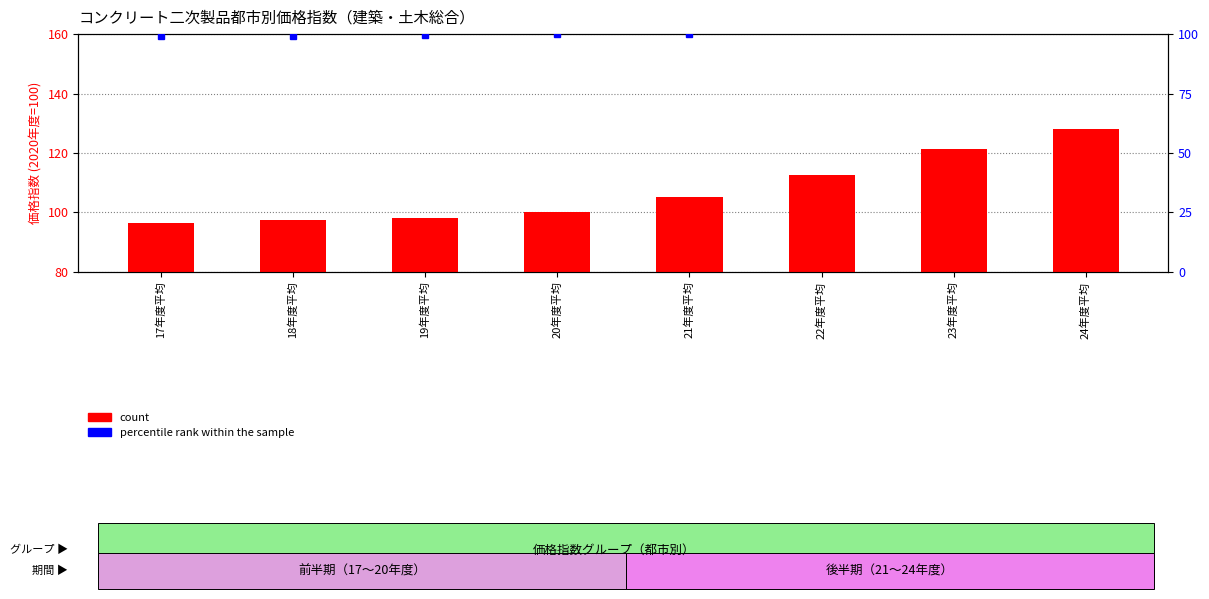

Which series has the largest total across all categories?

percentile rank within the sample